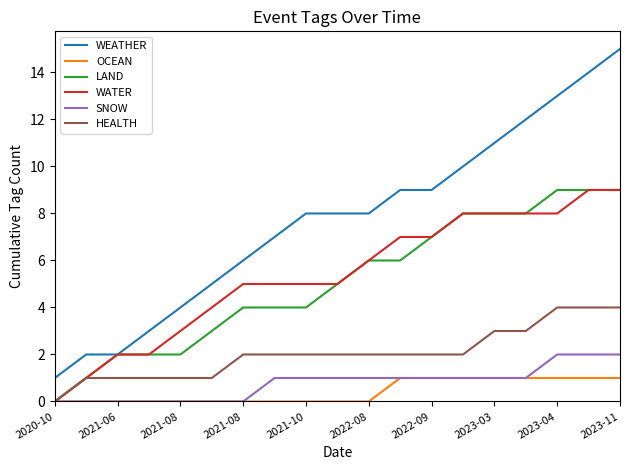

What is the difference between the maximum and minimum values in the WATER series?

9